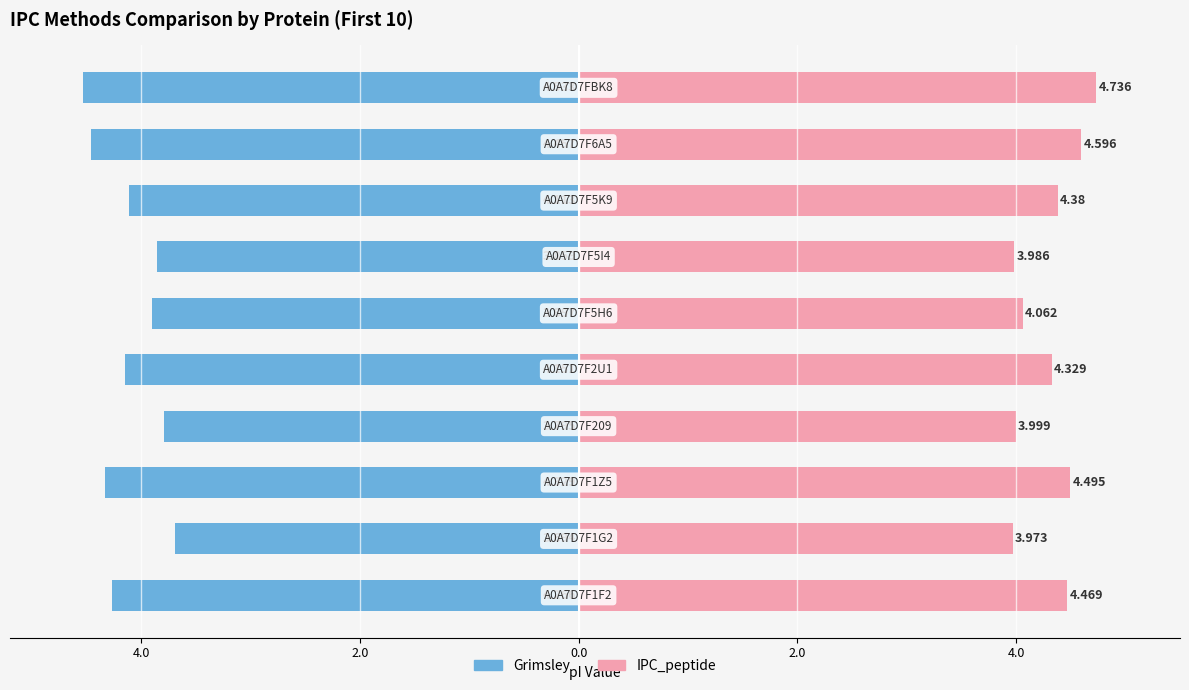

How many values in the IPC_peptide series are below 4?

3